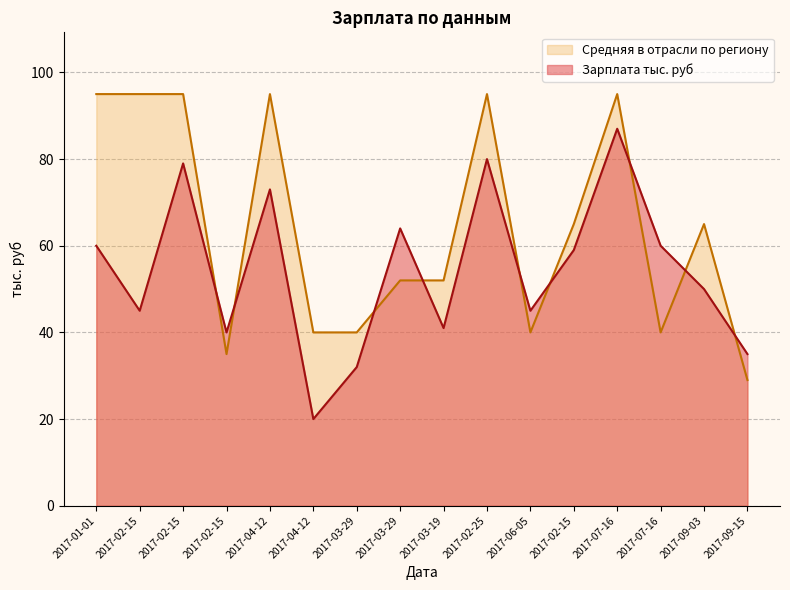

How many data points in Средняя в отрасли по региону are less than 65?

8